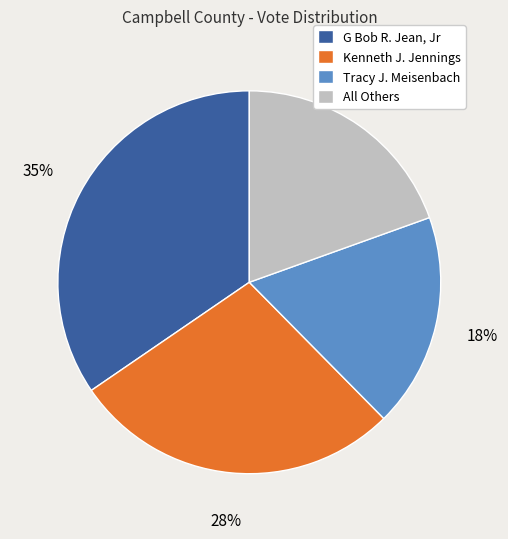

Is it true that Kenneth J. Jennings is 28% of the pie?

True